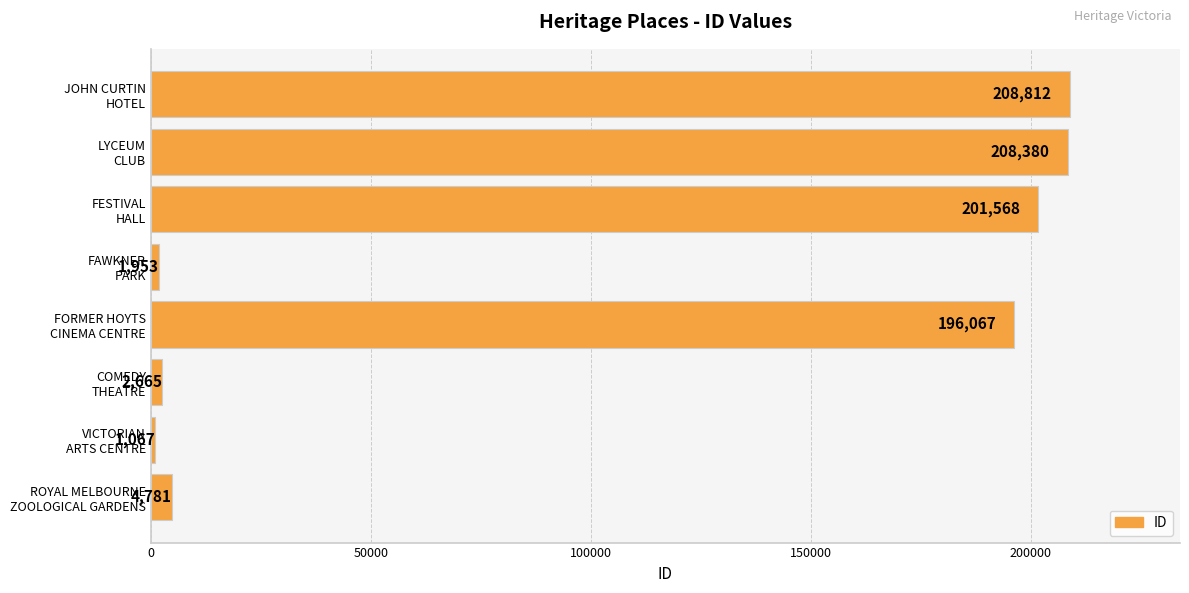

How many data points does each series have?

8